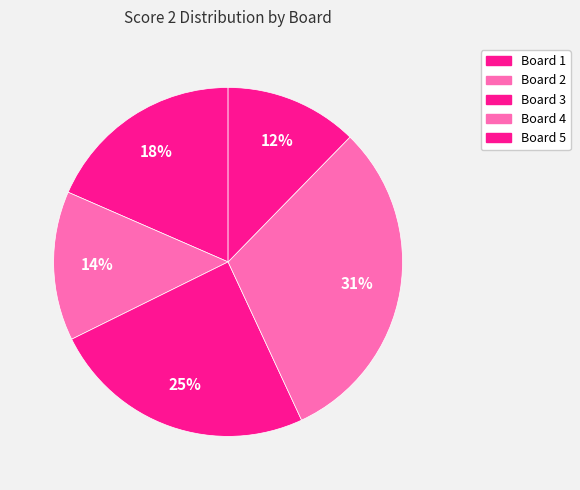

Combined, do Board 3 and Board 1 account for over 50%?

No